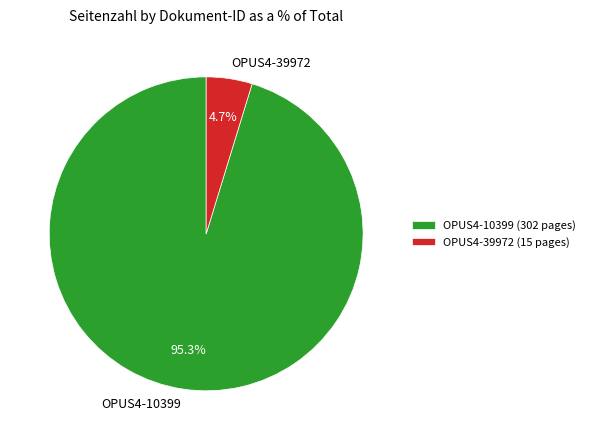

Is the sum of OPUS4-10399 and OPUS4-39972 greater than half?

Yes